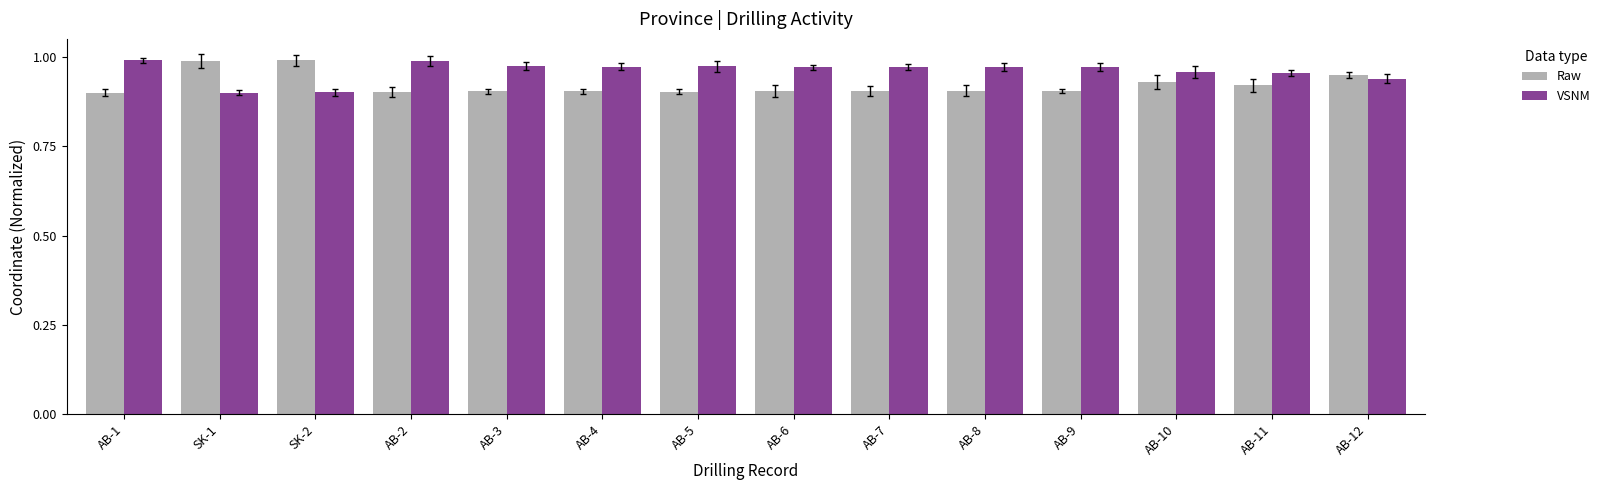

The value of Raw at AB-3 is 0.9. True or false?

True